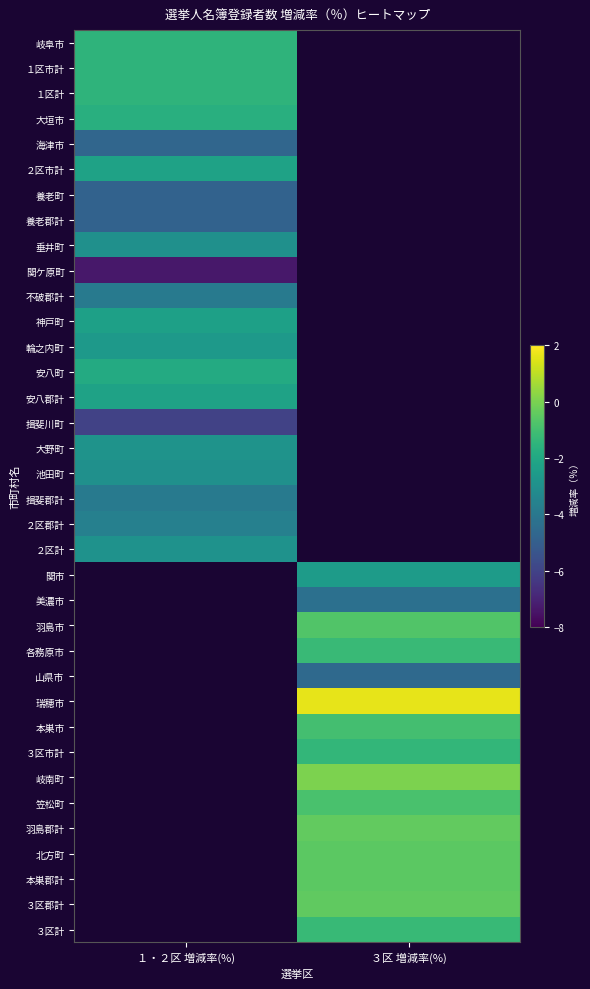

The 北方町 series shows -0.9 at ３区 増減率(%). True or false?

False